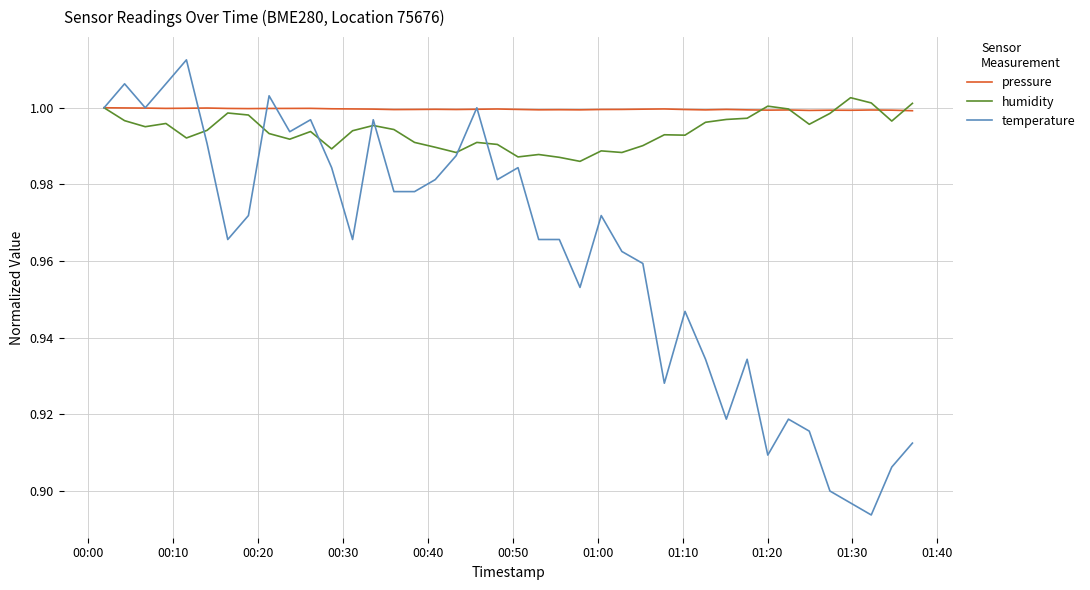

Which series has the largest range (max minus min)?

temperature